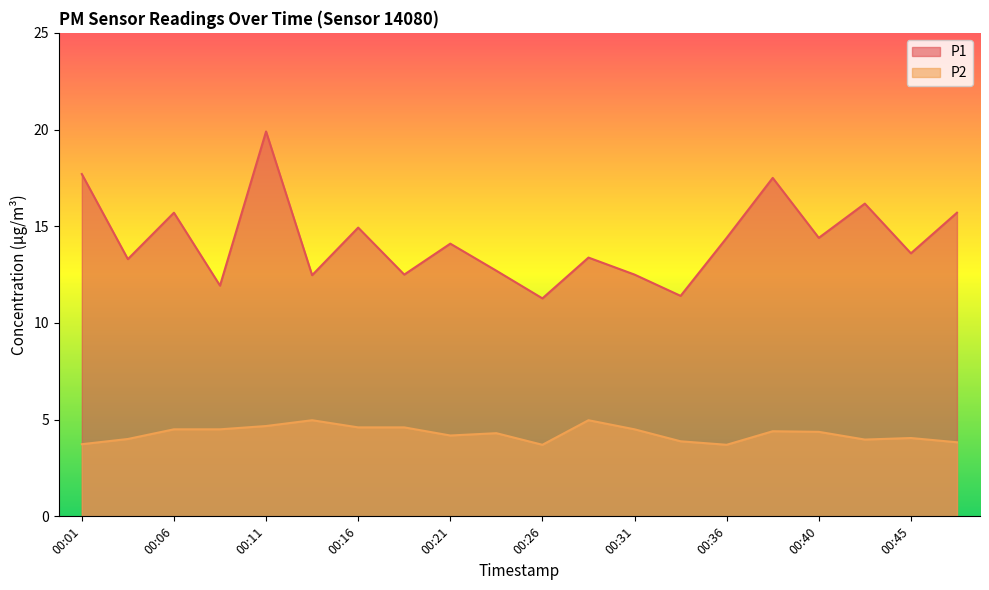

At how many categories does at least one series exceed 15?

6